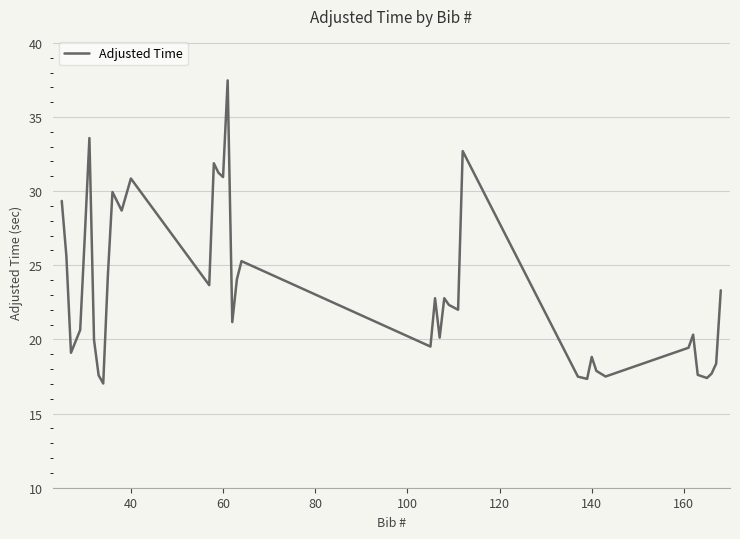

What is the difference between the maximum and minimum values?

20.4